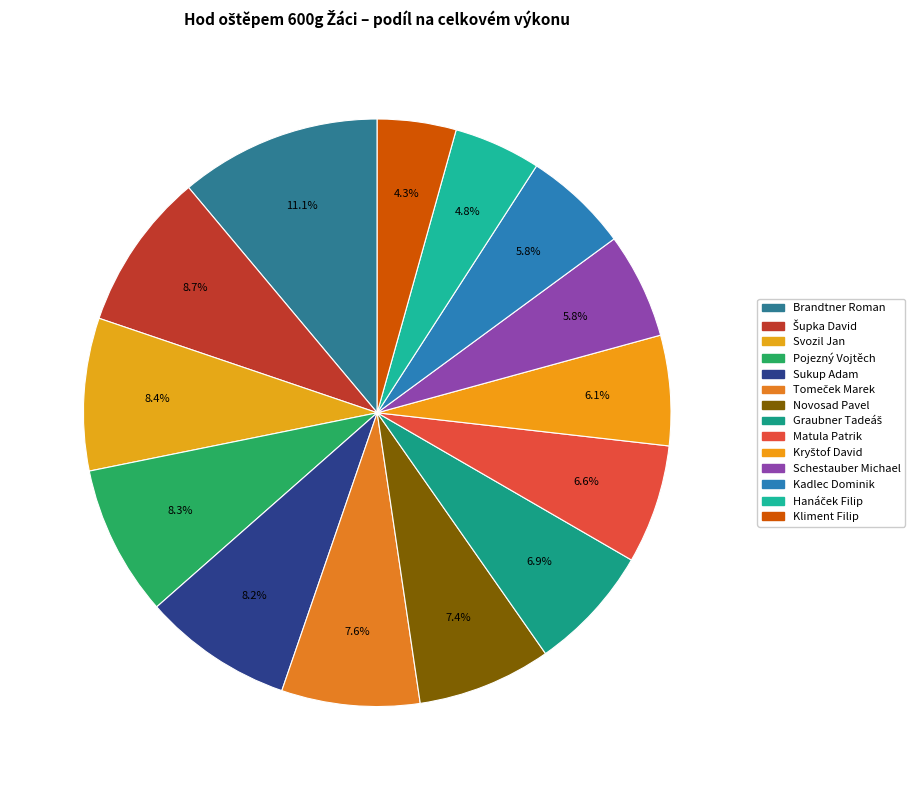

What is the smallest slice in the pie chart?

Kliment Filip